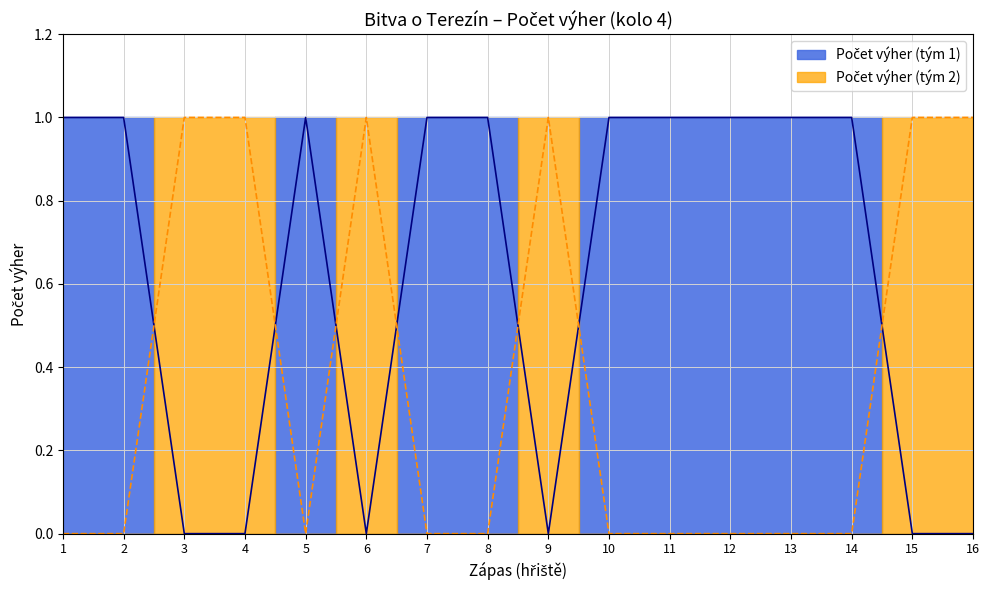

Rank the series by their average value, from highest to lowest.

Počet výher (tým 1), Počet výher (tým 2)